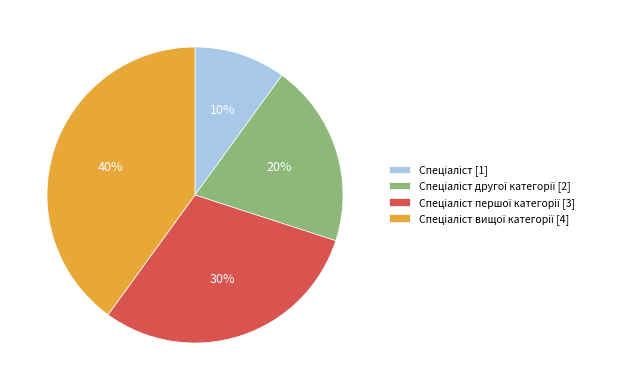

To the nearest percent, what is the average slice percentage?

25%